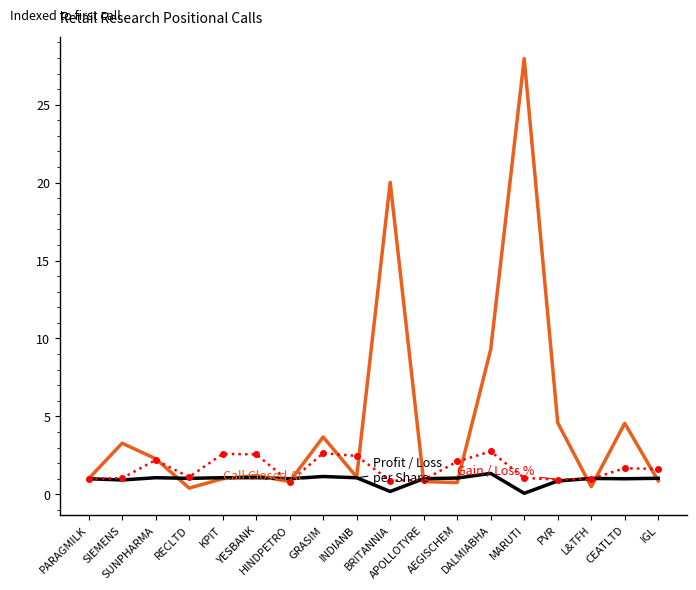

What is the maximum value shown in the chart?

28.0